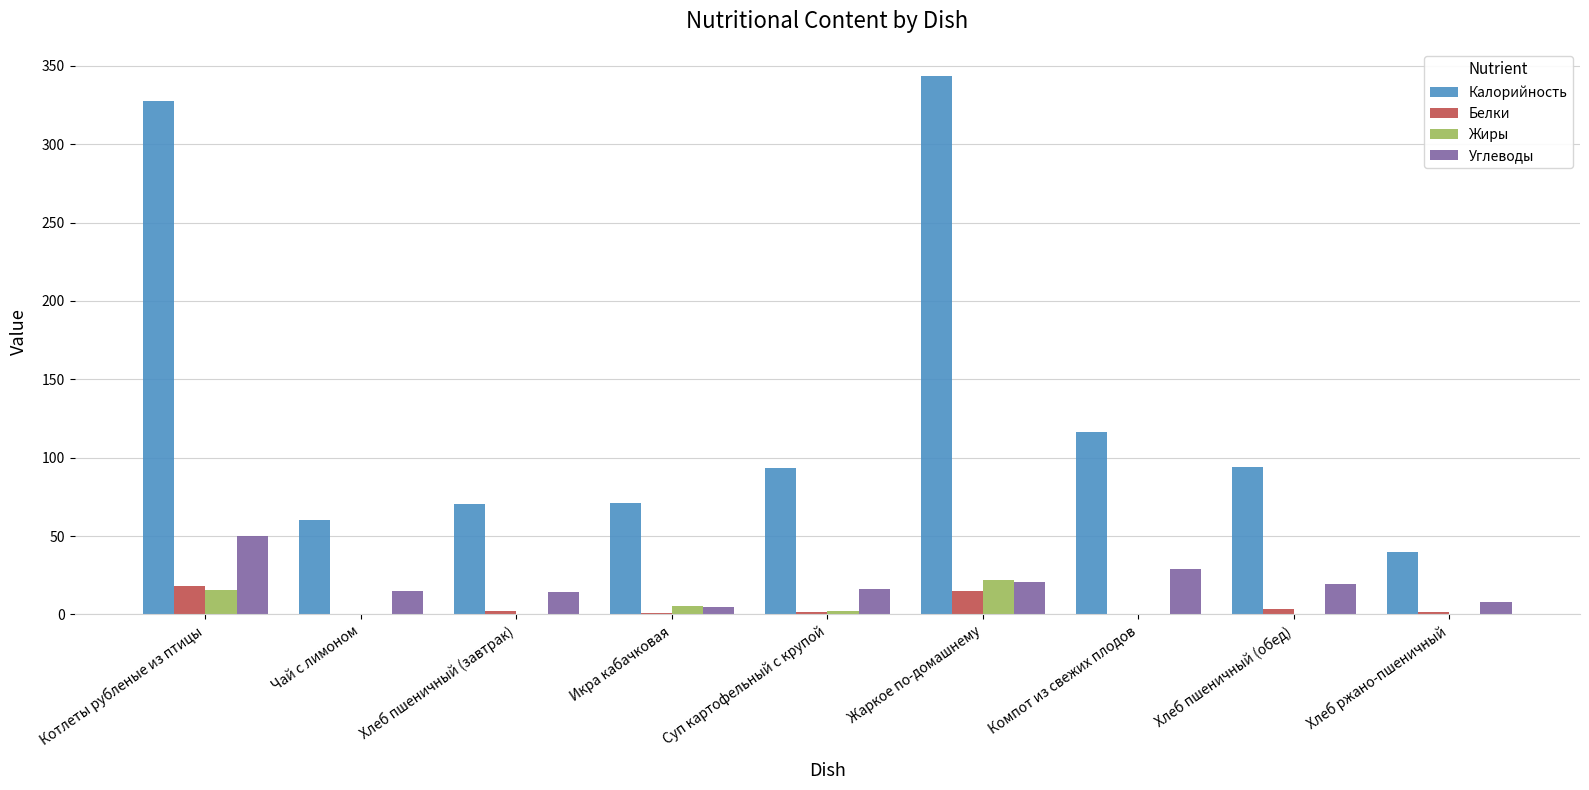

Is the value of Углеводы at Хлеб ржано-пшеничный greater than the value of Калорийность at Хлеб пшеничный (завтрак)?

No